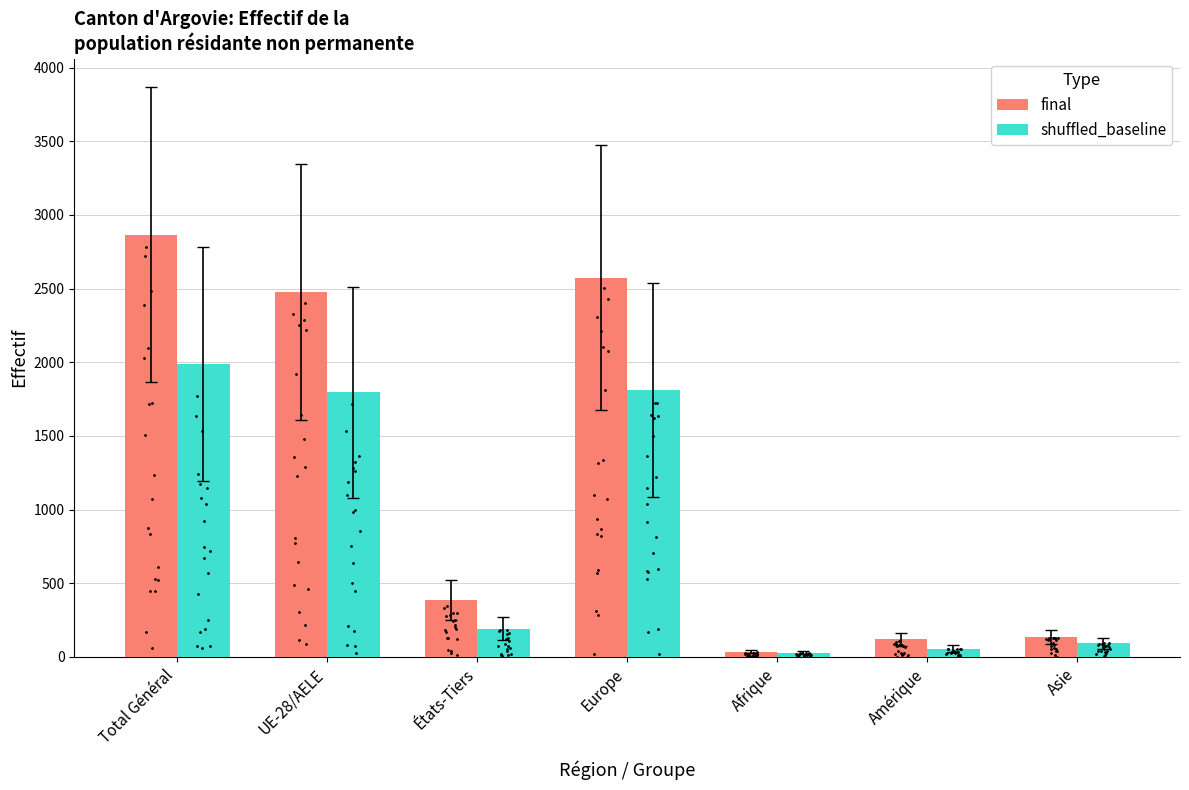

What are all the series names shown in the legend?

final, shuffled_baseline